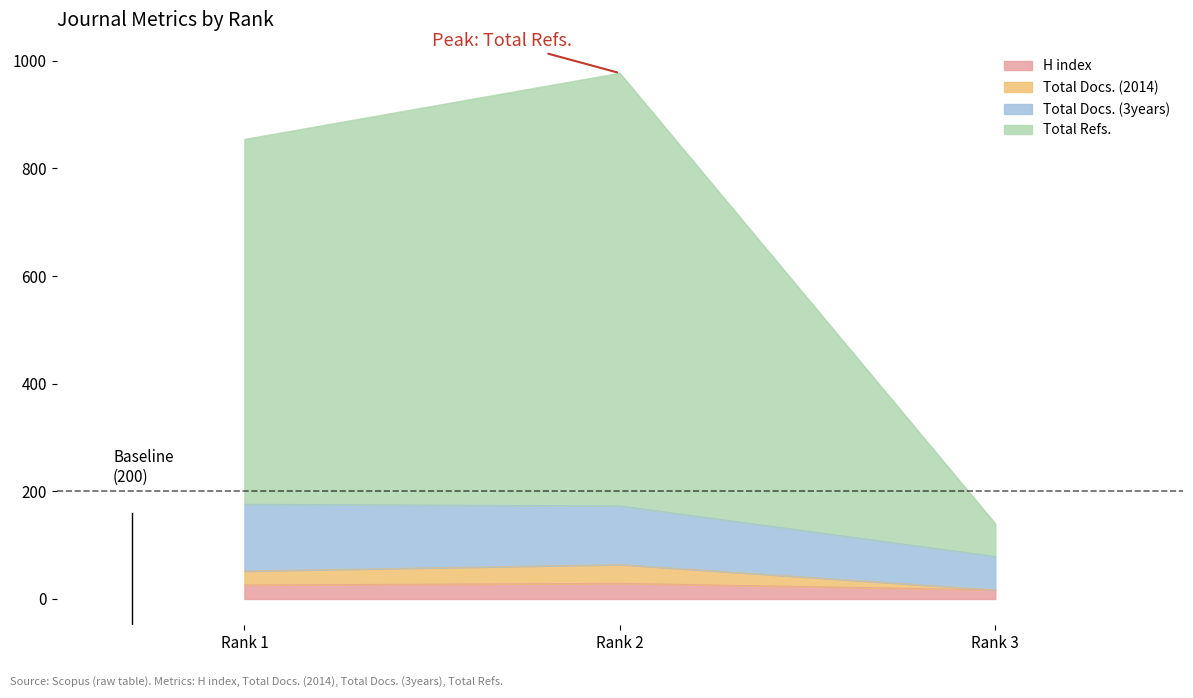

What is the maximum value for H index?

29